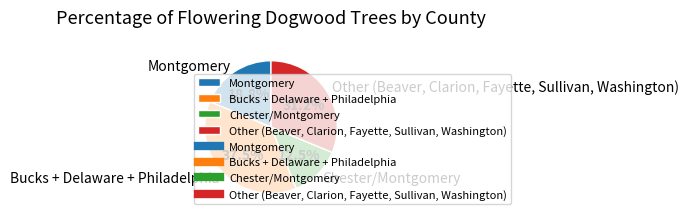

What percentage is NOT represented by Chester/Montgomery?

87.5%